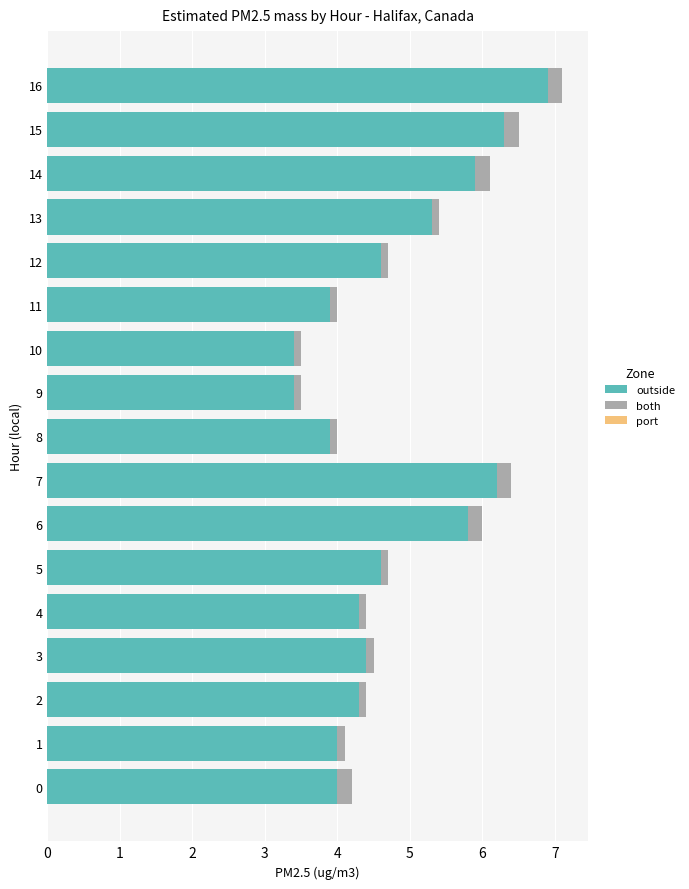

What is the difference between the second highest and second lowest values in the outside series?

2.9